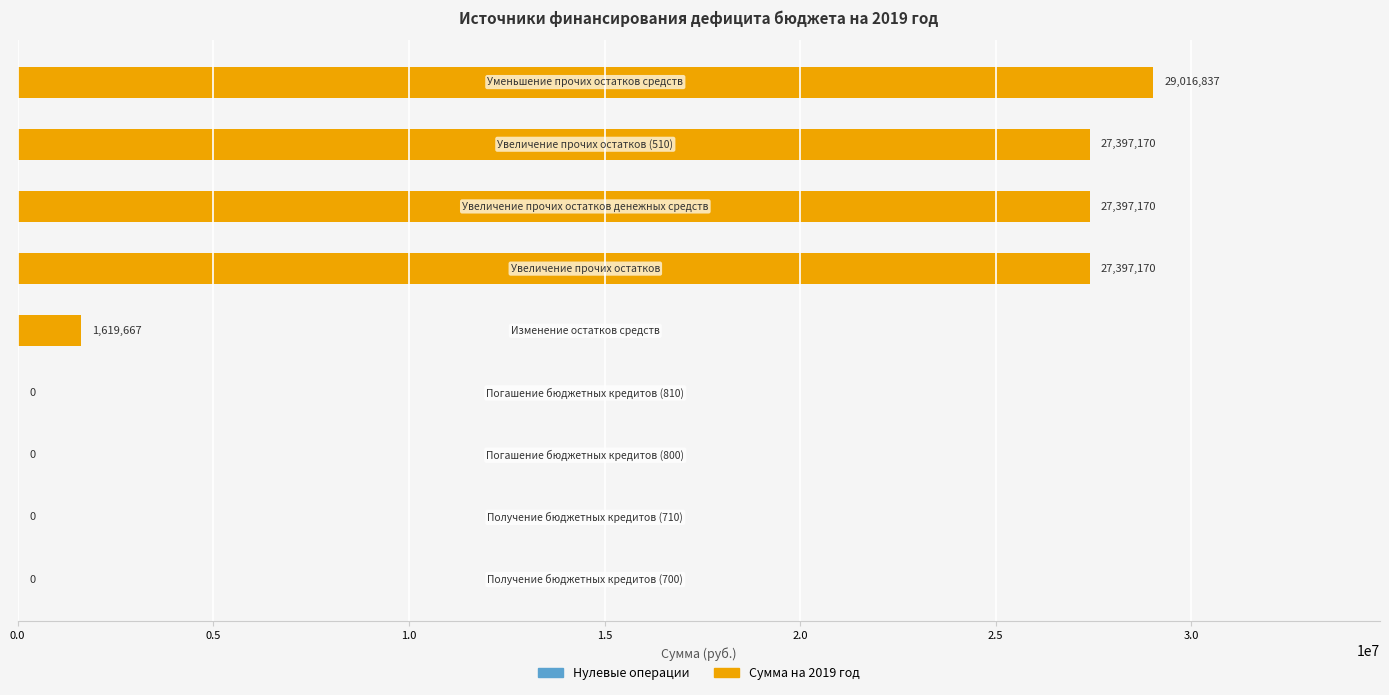

What is the maximum value shown in the chart?

29016836.7